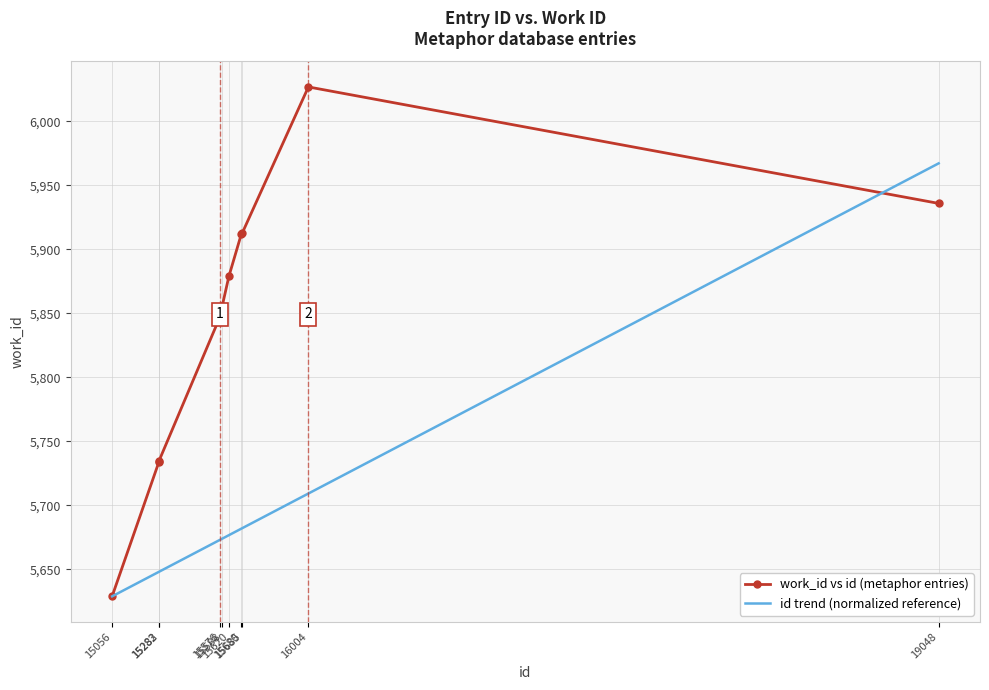

True or false: work_id vs id (metaphor entries) has more than 0 points higher than both neighbors.

True